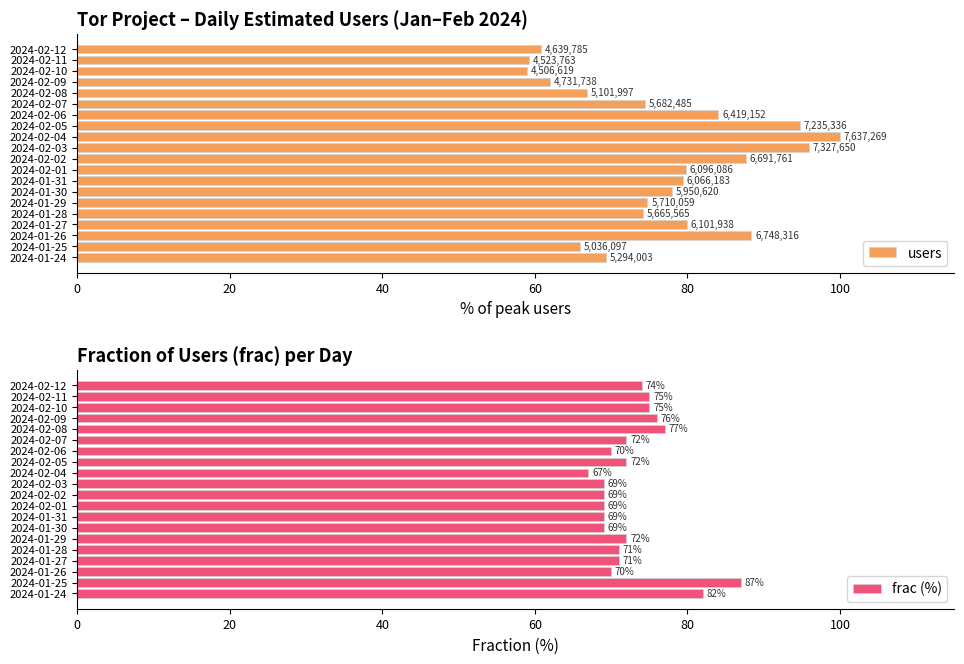

Count the number of categories in the chart.

20